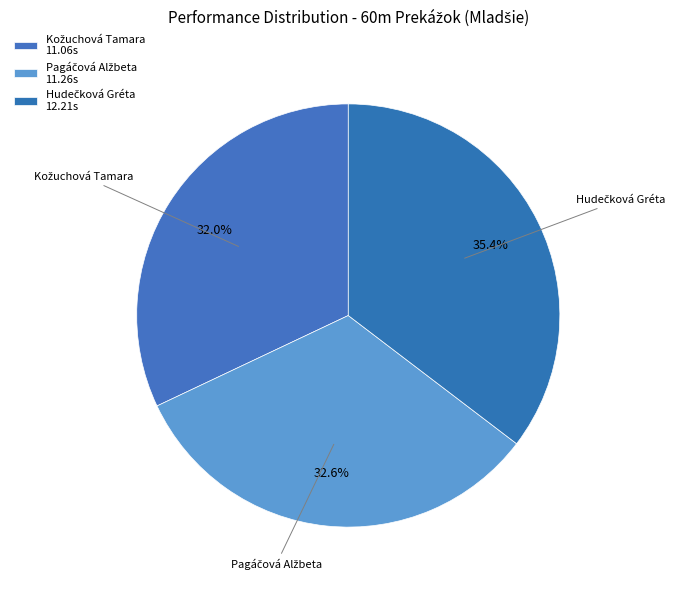

How many slices are in this pie chart?

3